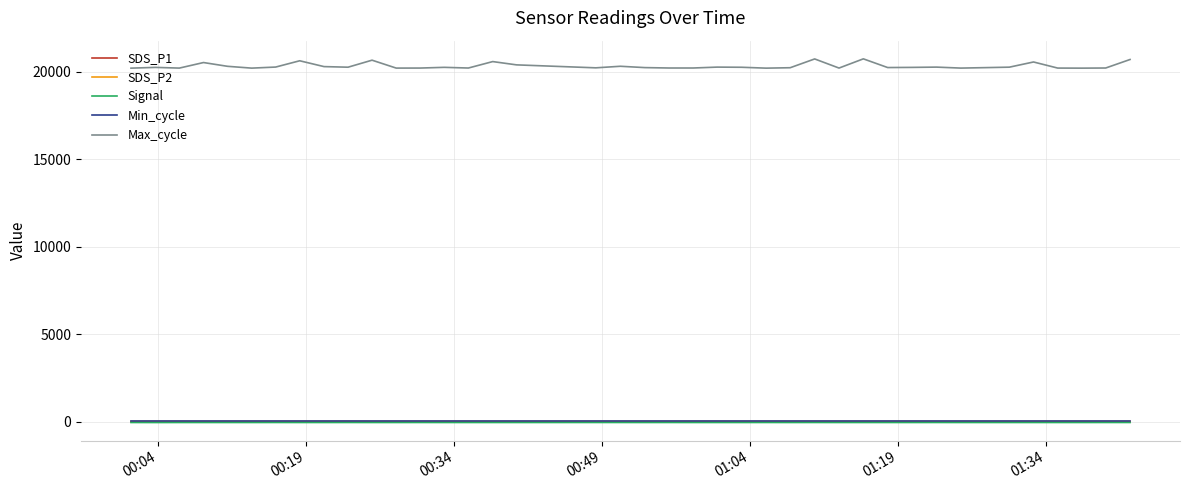

Which series has the widest spread of values?

Max_cycle